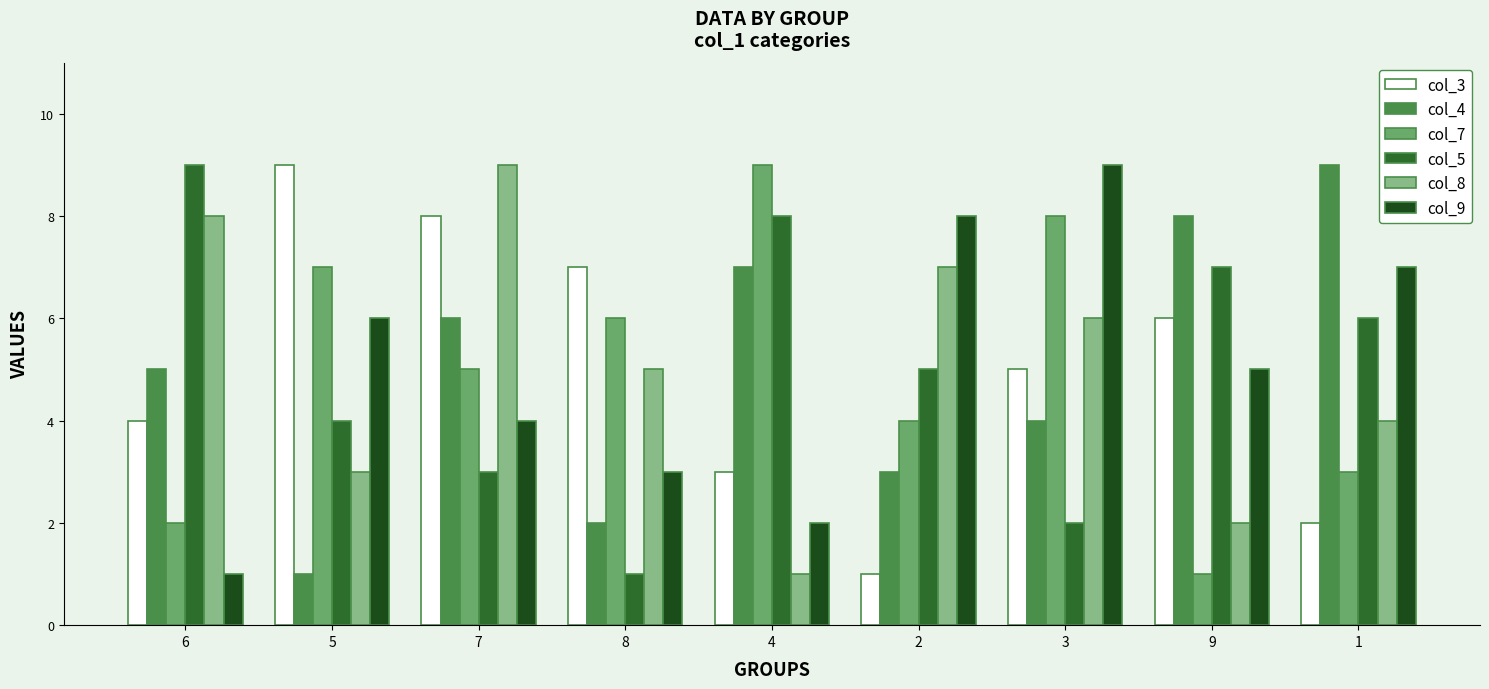

Count the col_4 values in the range 3 to 7.

5